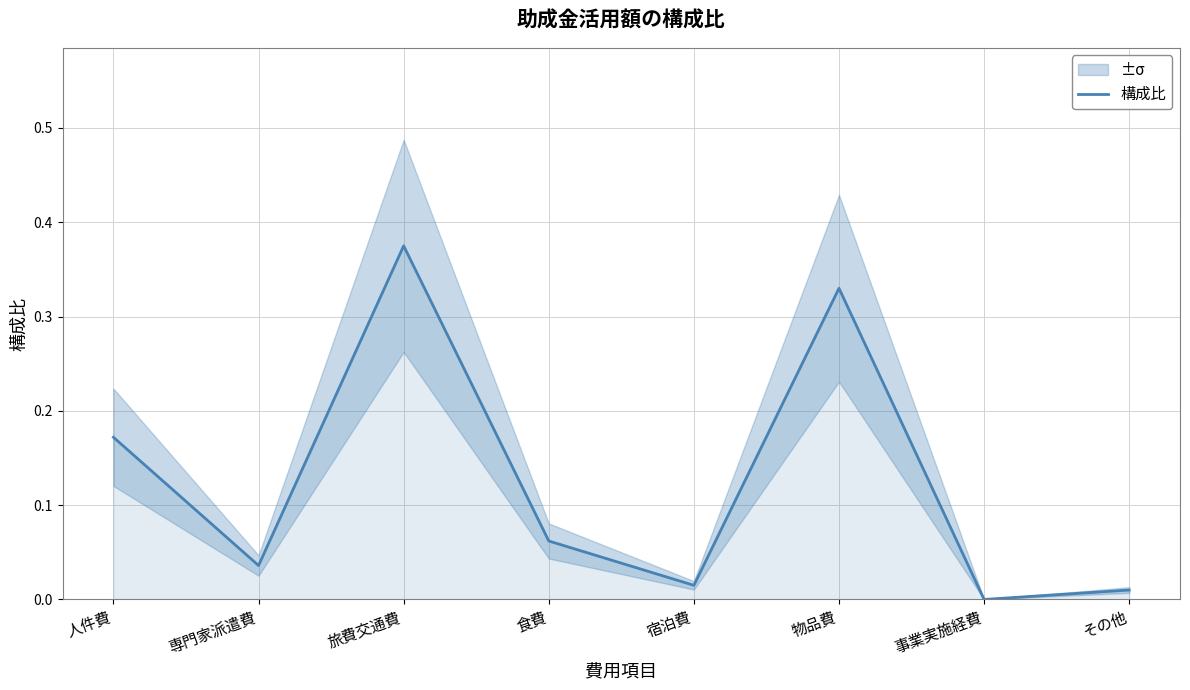

True or false: the data shows 0.0 at 宿泊費.

False